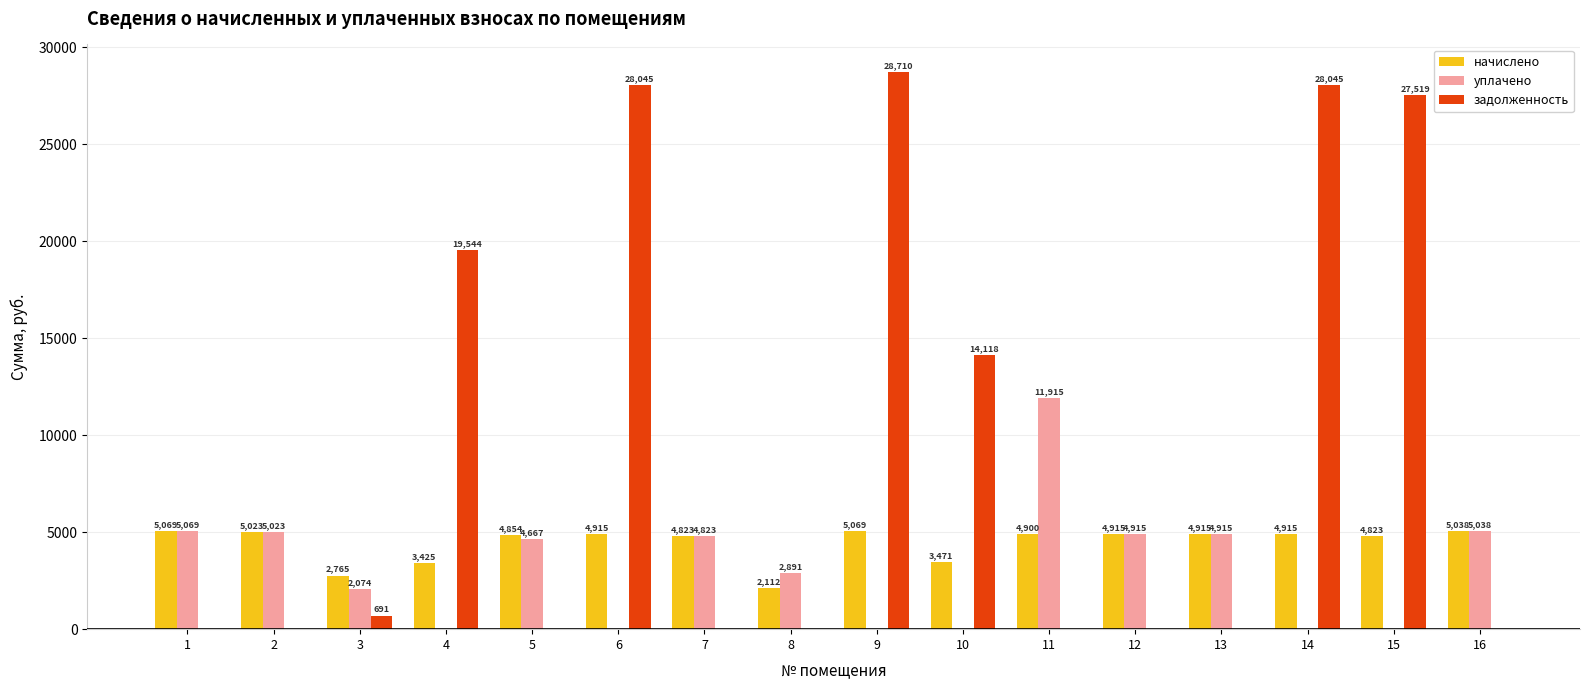

What is the maximum value shown in the chart?

28710.0